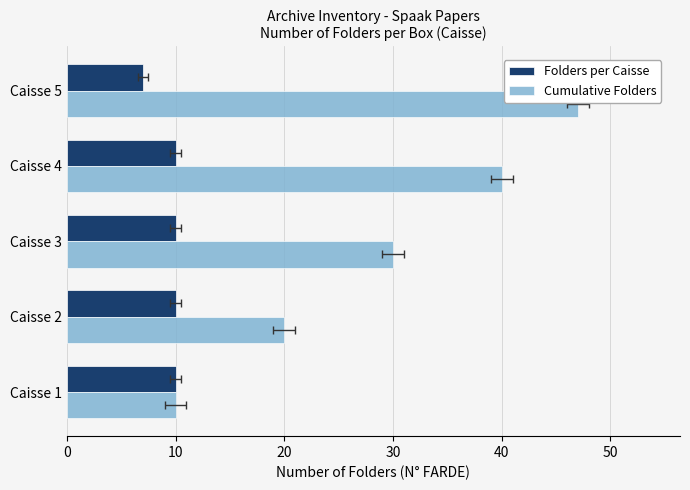

How many groups of bars are there?

5